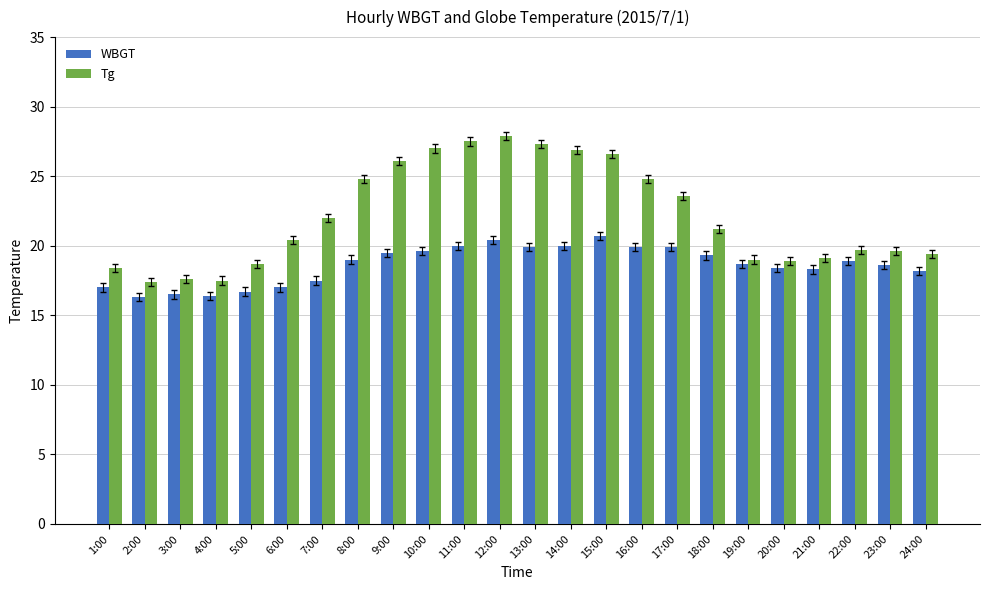

Between 16:00 and 20:00, which series saw the biggest shift?

Tg